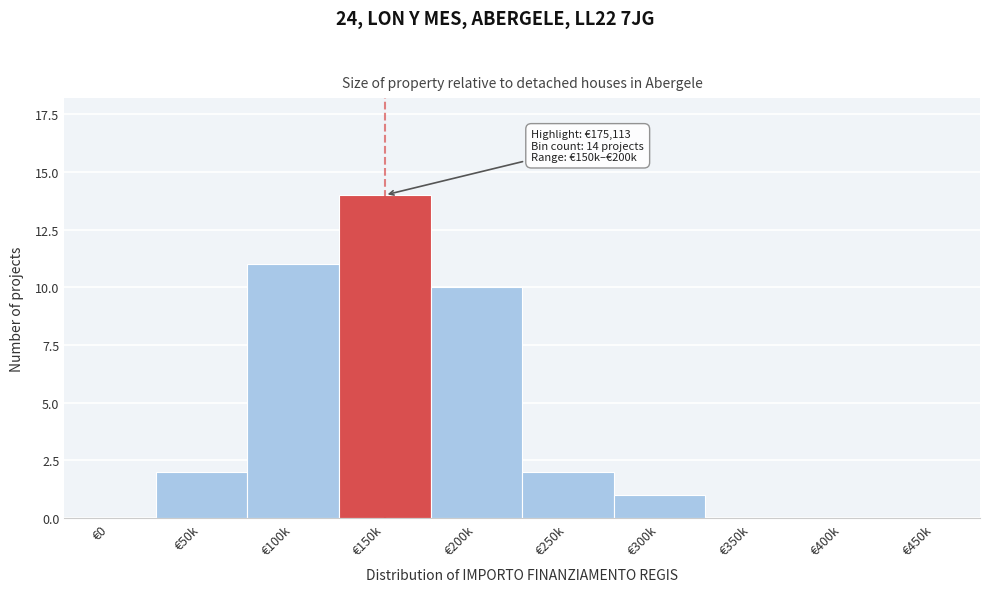

Reading left to right, extract all data points from this chart.

€0=0	€50k=2	€100k=11	€150k=14	€200k=10	€250k=2	€300k=1	€350k=0	€400k=0	€450k=0